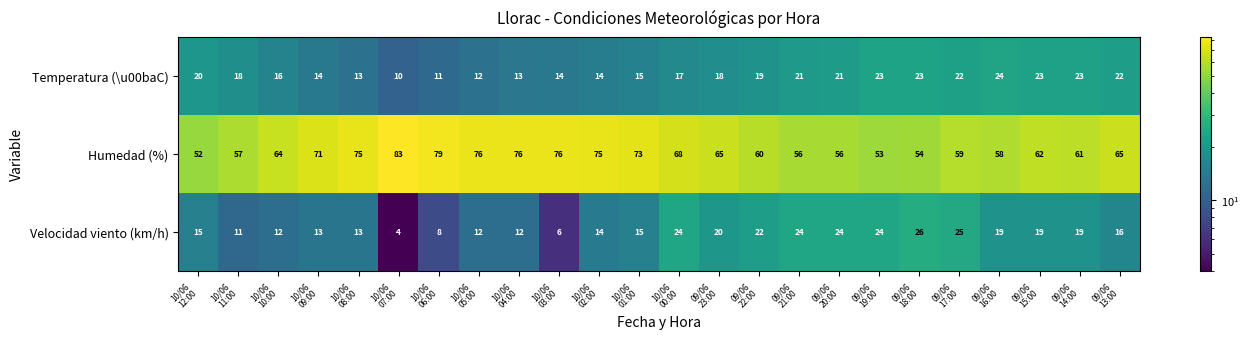

Which series has the widest spread of values?

Humedad (%)